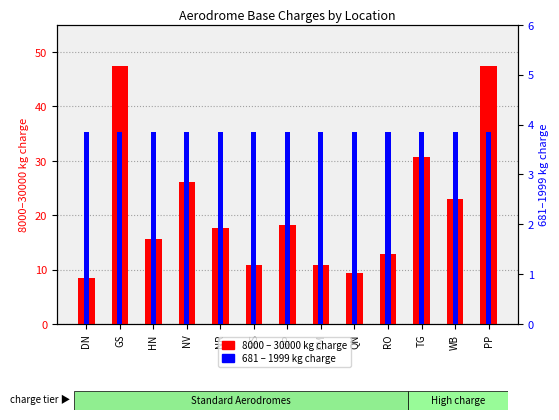

What is the sum of all 8000 – 30000 kg charge values?

278.6